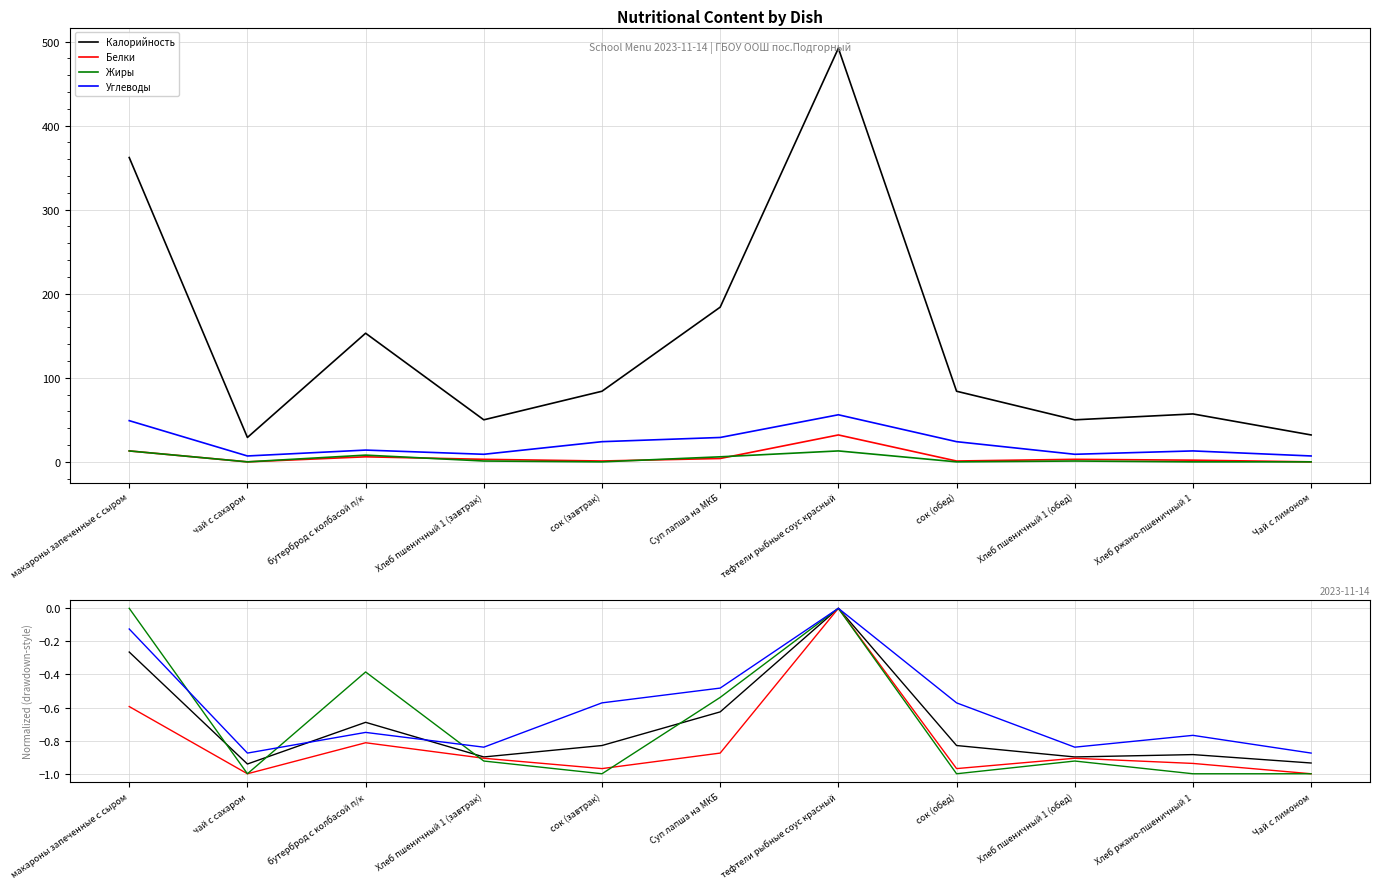

What are all the series names shown in the legend?

Калорийность, Белки, Жиры, Углеводы